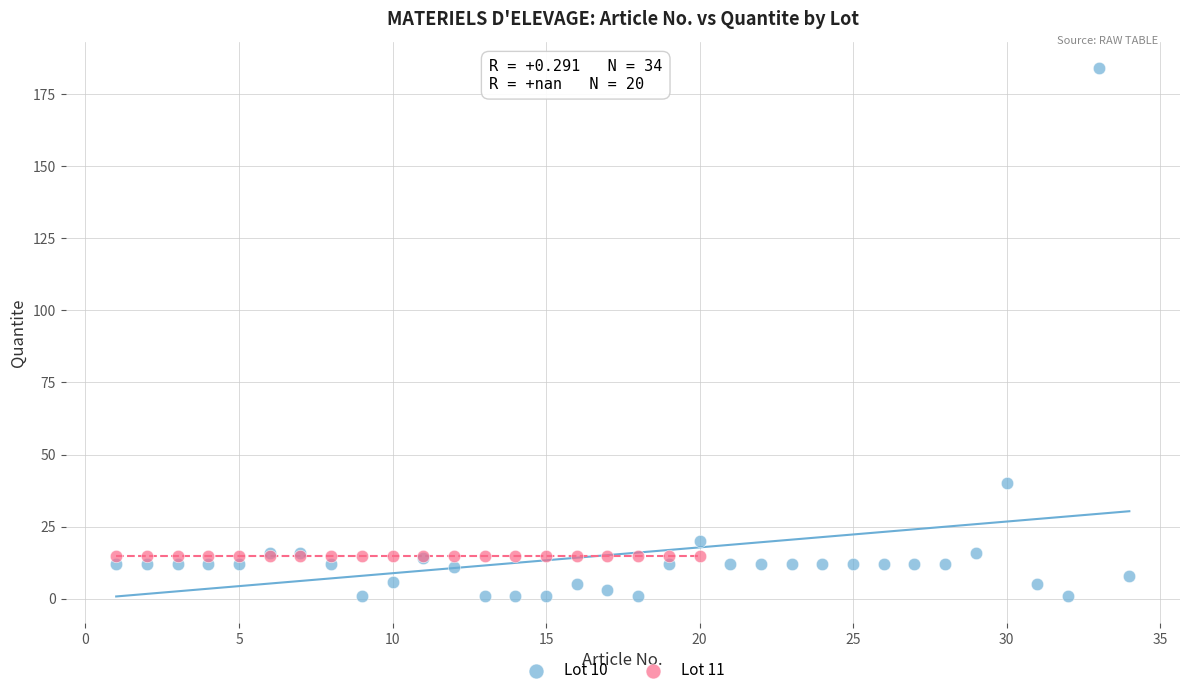

Which series contains the lowest Y value?

Lot 10